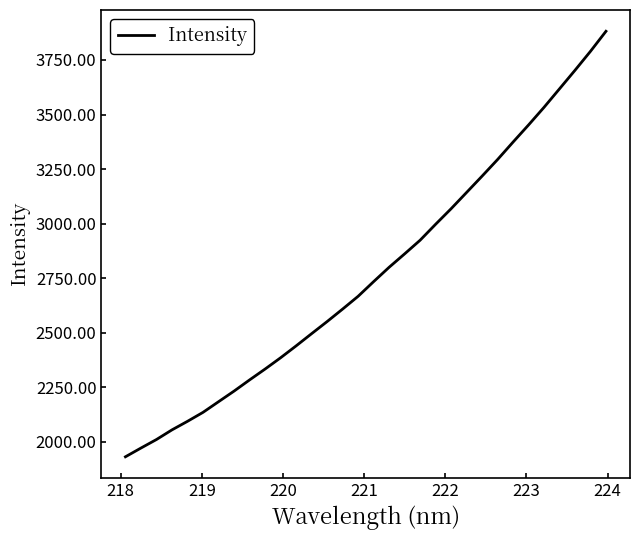

True or false: the data has more than 0 interior local peaks.

False